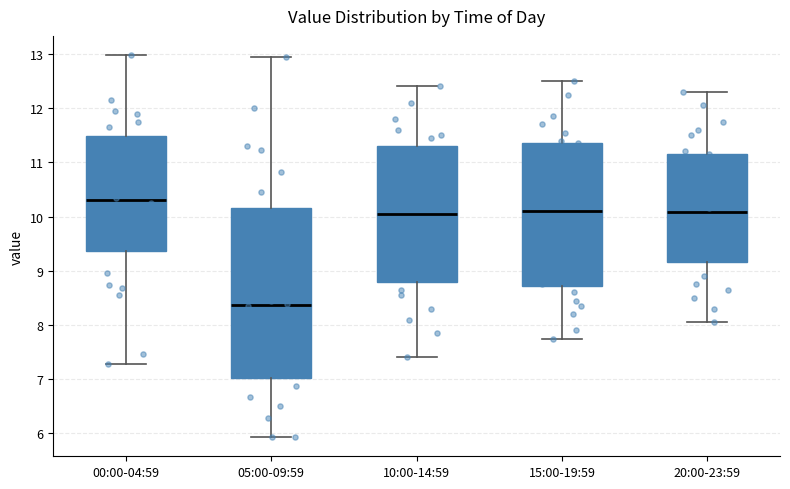

Which box's median line is the highest?

00:00-04:59